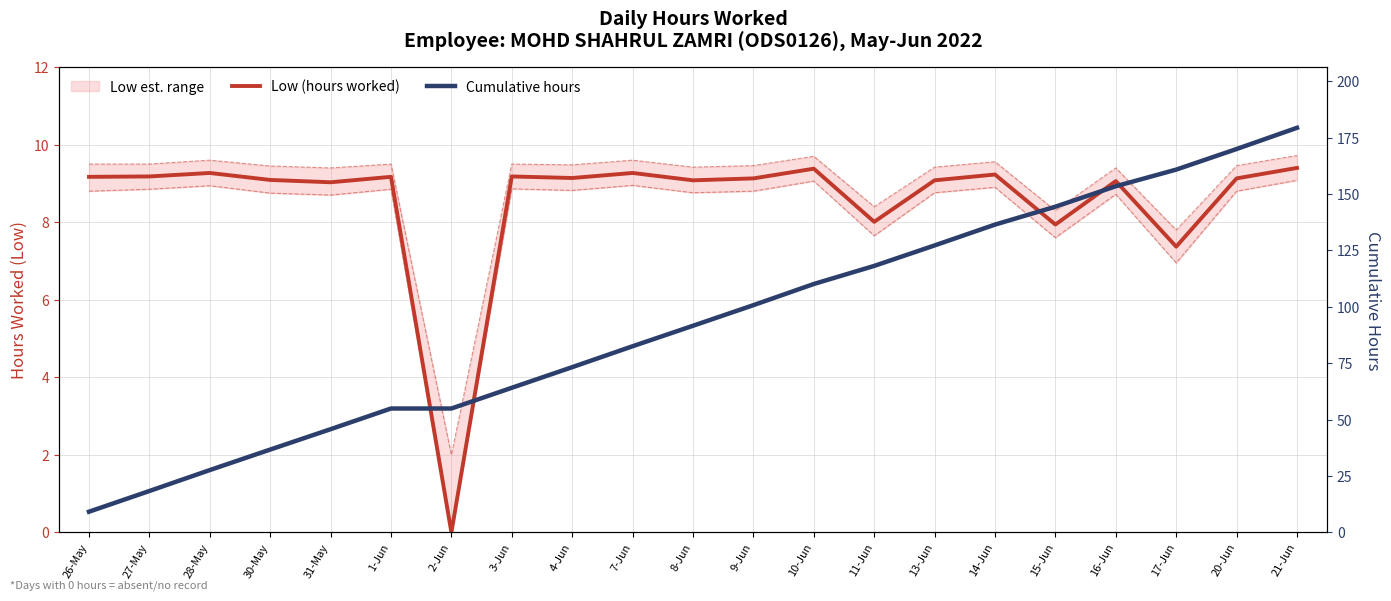

Is the value of Low (hours worked) at 21-Jun greater than the value of Cumulative hours at 27-May?

No